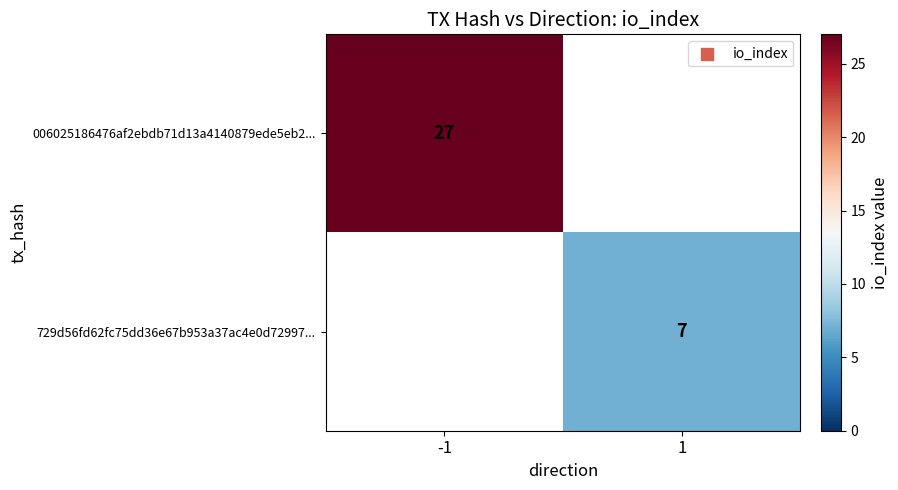

Is it true that 006025186476af2ebdb71d13a4140879ede5eb2... equals 27 at -1?

True